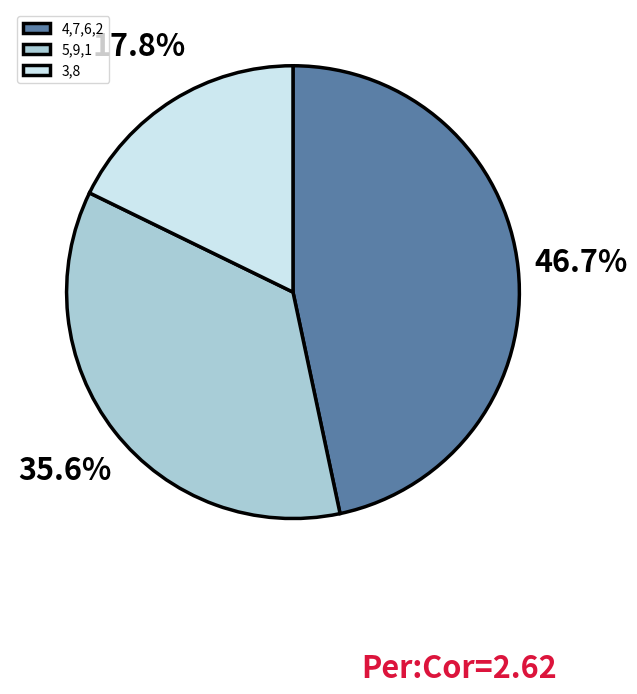

Does 3,8 represent more than half of the total?

No